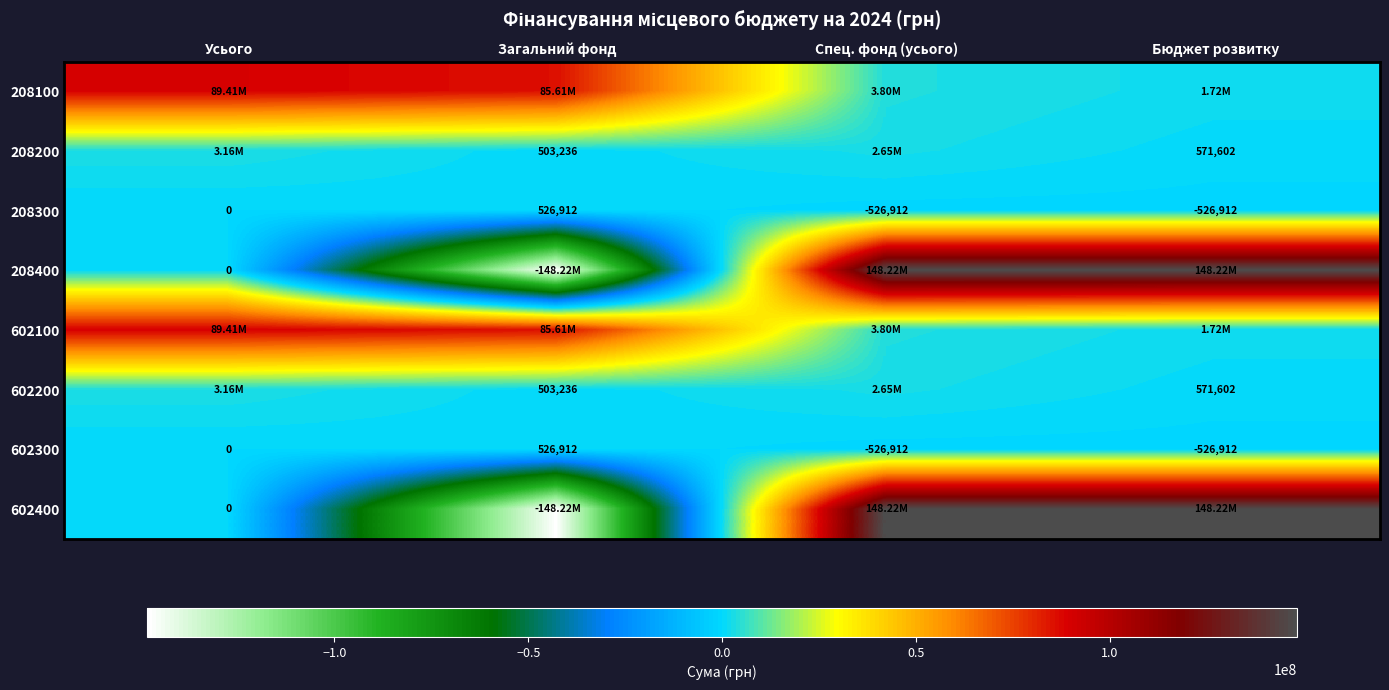

Is the value of 602300 at Бюджет розвитку greater than the value of 208400 at Усього?

No